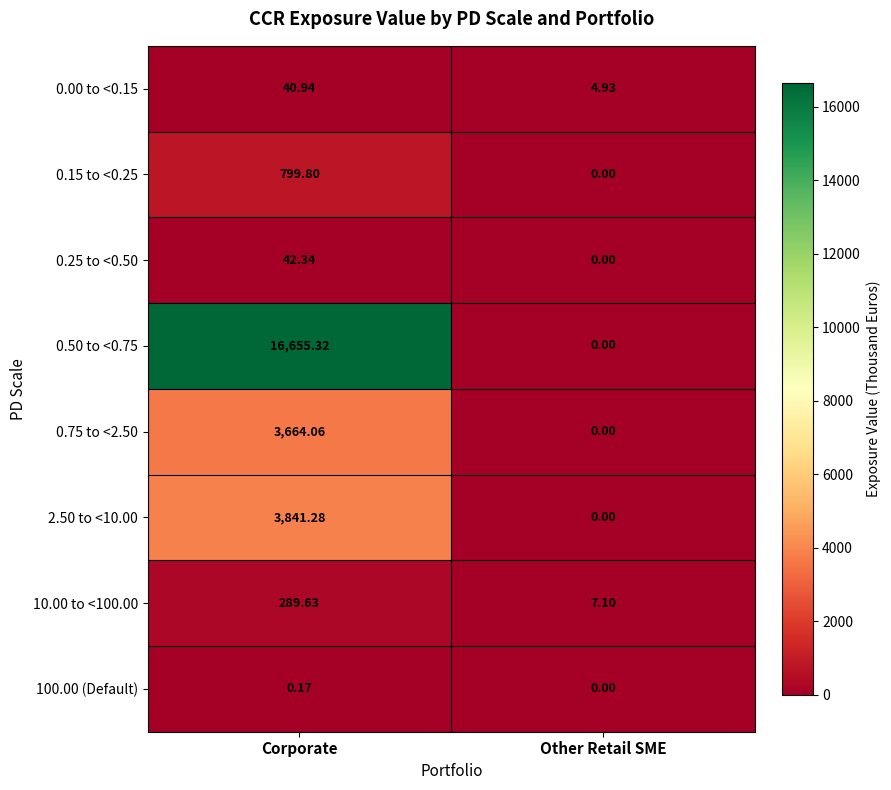

How many distinct data groups are displayed?

8